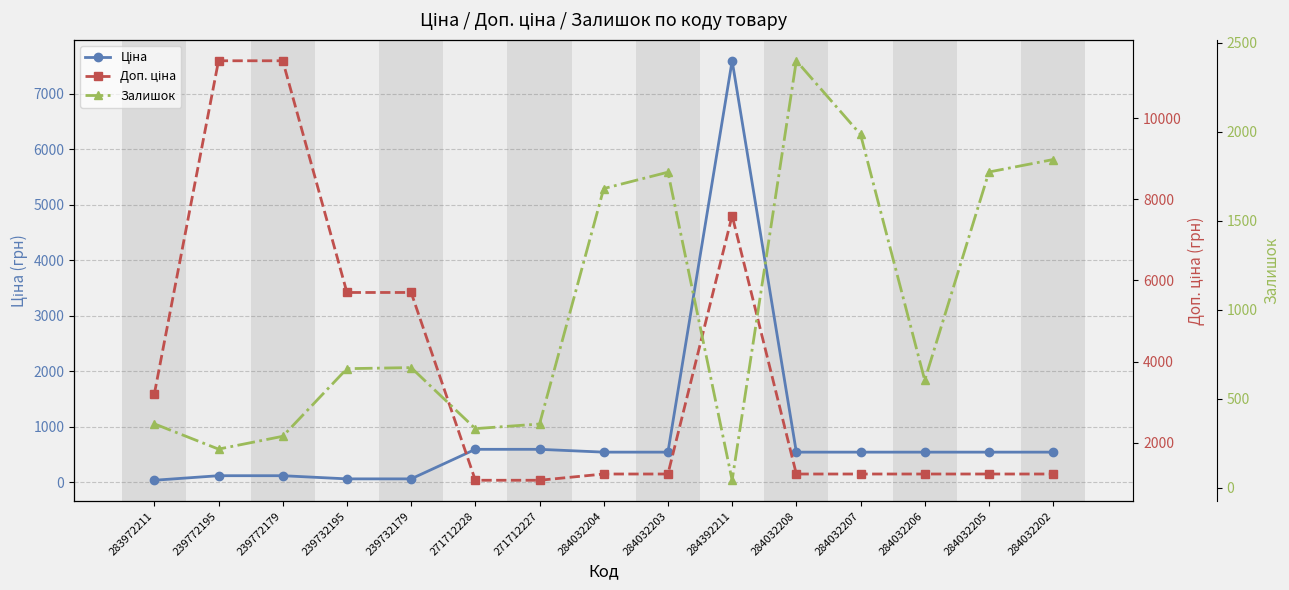

True or false: Доп. ціна has more than 1 points higher than both neighbors.

False